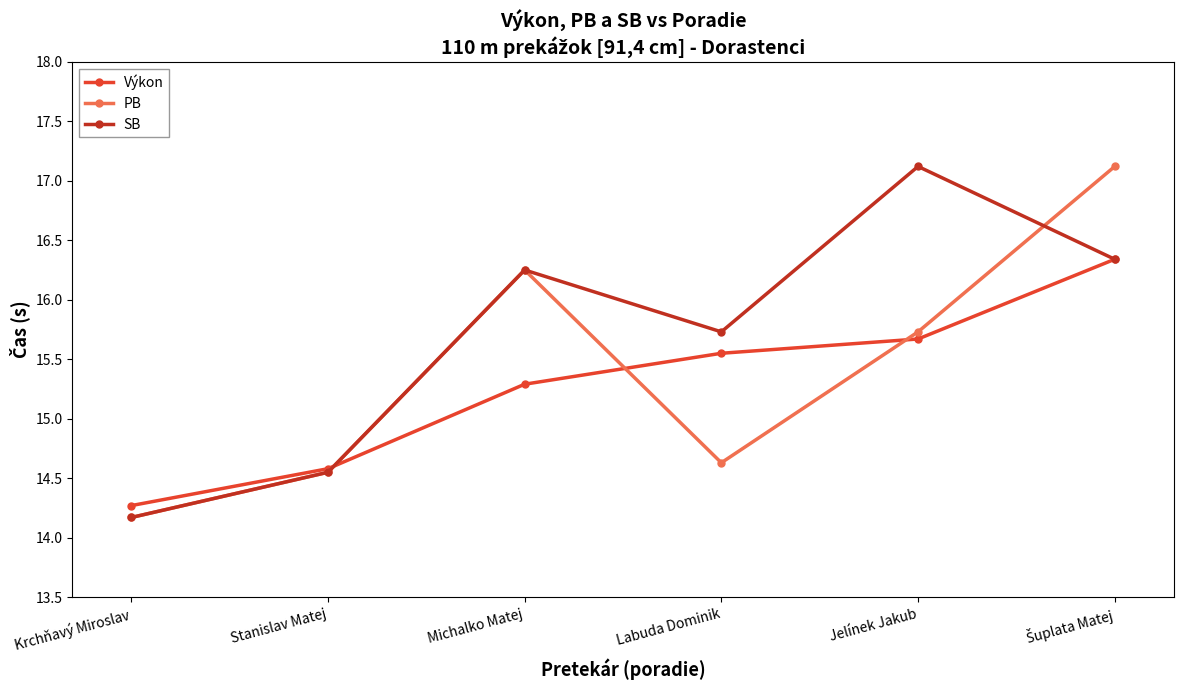

Which series changed the most between Krchňavý Miroslav and Jelínek Jakub?

SB